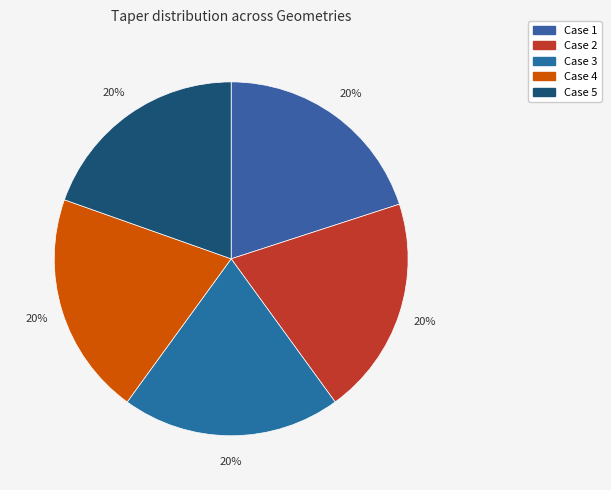

Rank the categories by value from lowest to highest.

Case 5, Case 1, Case 2, Case 3, Case 4